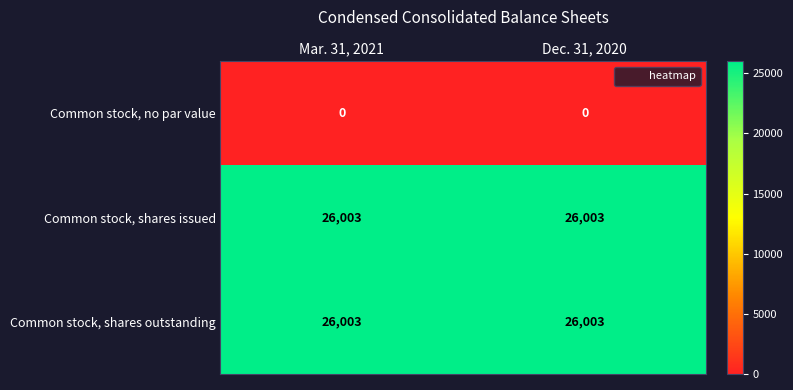

True or false: Common stock, shares issued has a value of 43871 at Mar. 31, 2021.

False